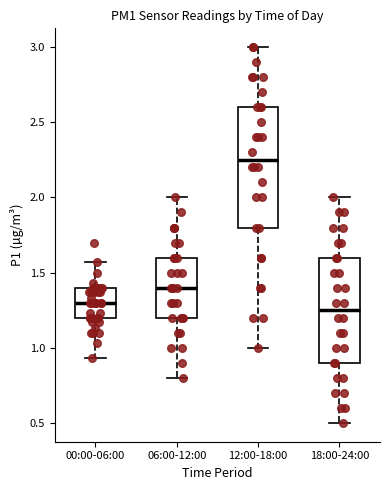

Where is the lower edge of the box for 06:00-12:00 on the y-axis? The values are not printed on the chart, so give them approximately, as read against the axis.

1.20